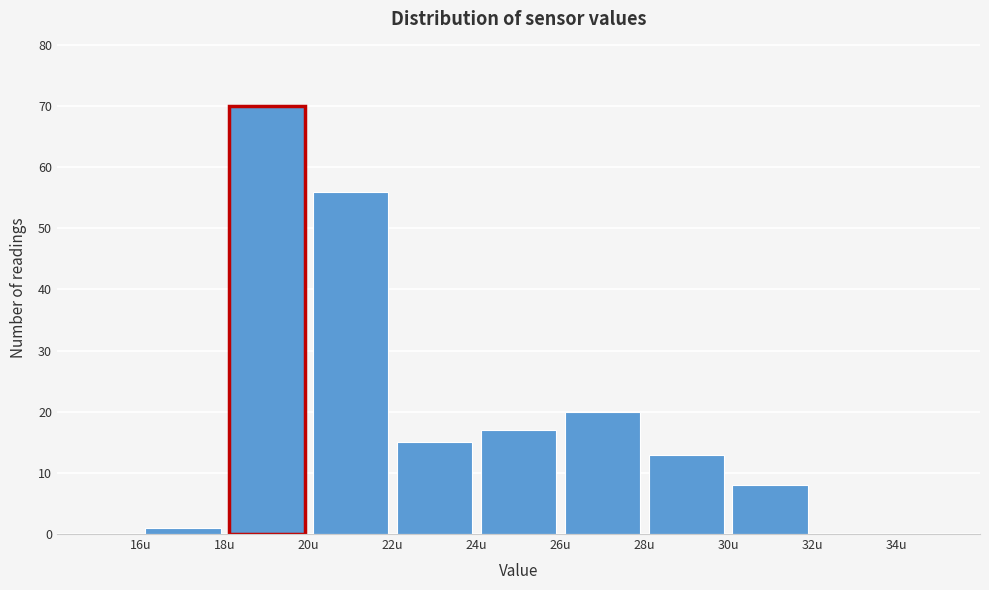

Reading left to right, list every bar in this chart as the range it spans on the x-axis followed by its height. The values are not printed on the chart, so give them approximately, as read against the axis.

16 to 18: 1
18 to 20: 70
20 to 22: 56
22 to 24: 15
24 to 26: 17
26 to 28: 20
28 to 30: 13
30 to 32: 8
32 to 34: 0